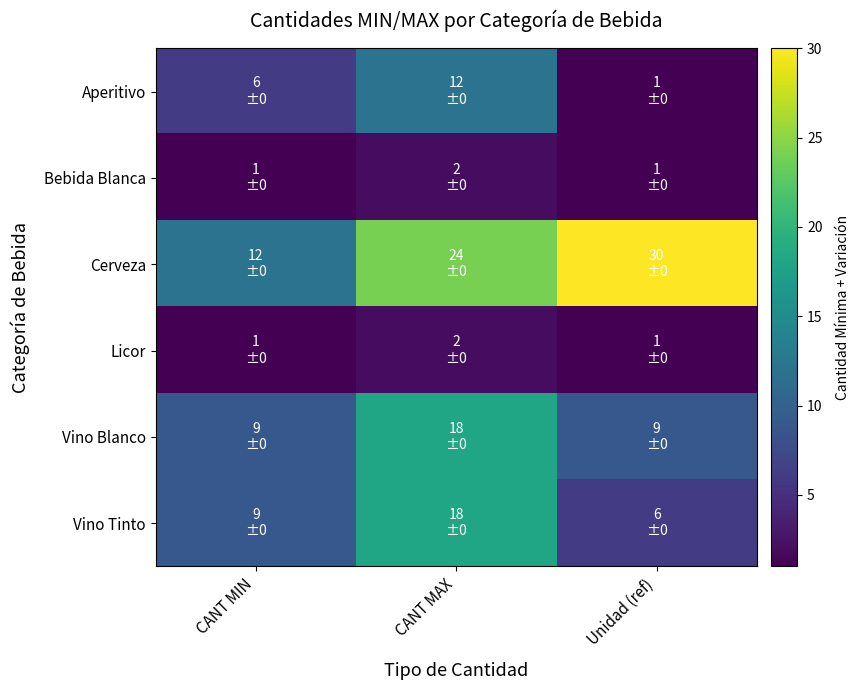

Rank the series by their maximum value, from lowest to highest.

Bebida Blanca, Licor, Aperitivo, Vino Blanco, Vino Tinto, Cerveza